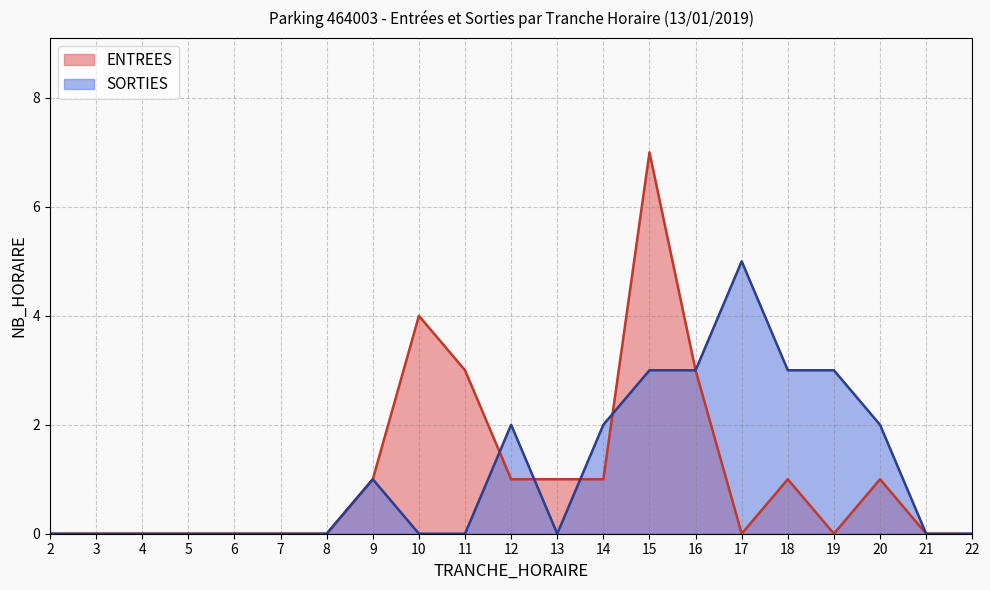

True or false: SORTIES and ENTREES cross at least once.

True